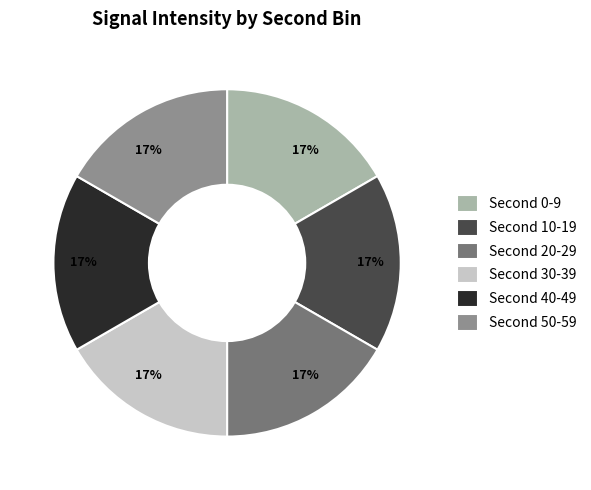

To the nearest percent, what is the average slice percentage?

17%